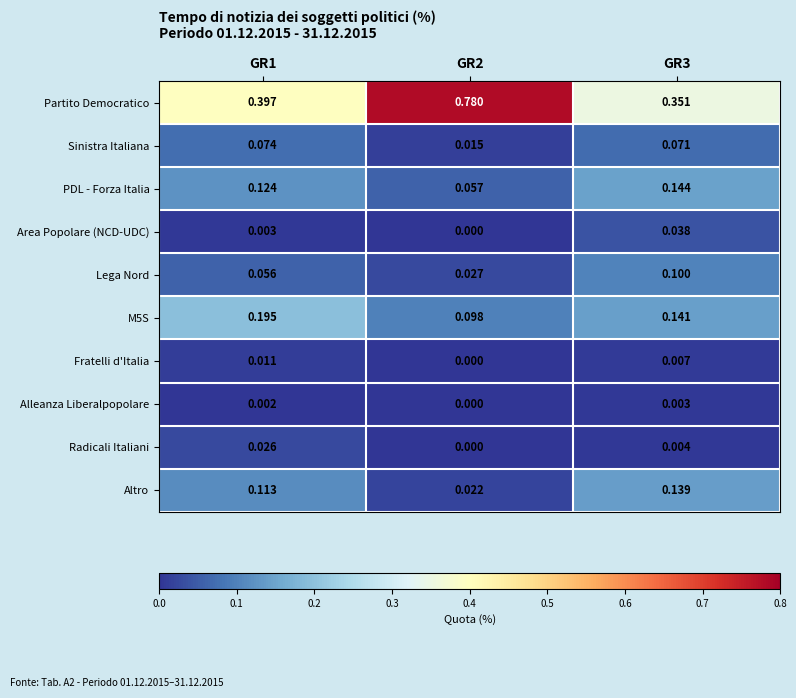

Which series has the largest total across all categories?

Partito Democratico